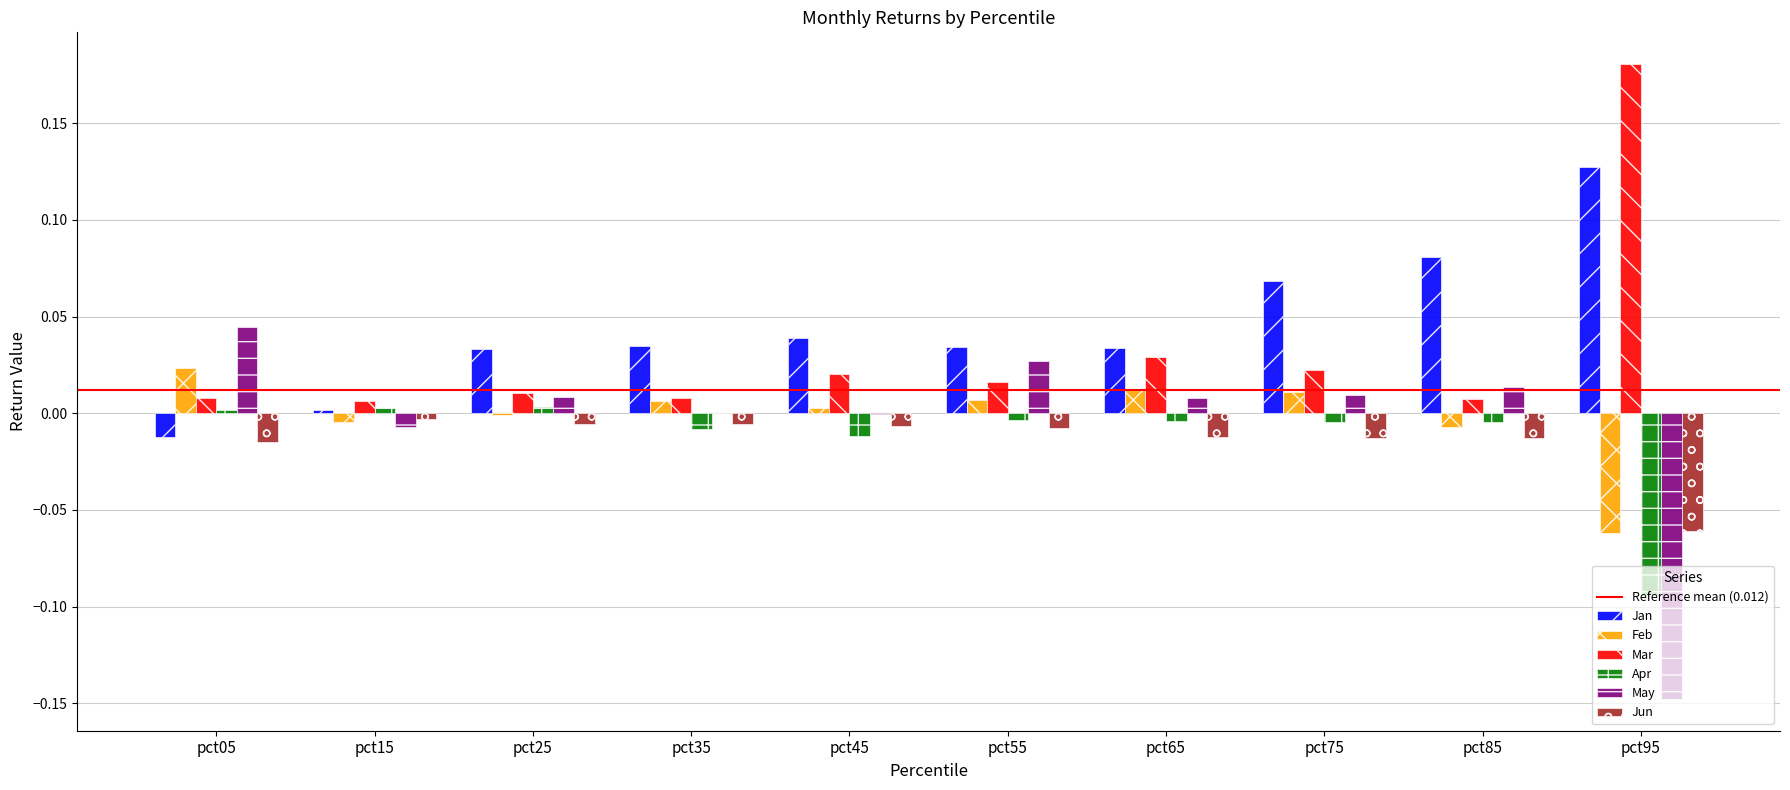

Which category has the highest value in the Jan series?

pct95